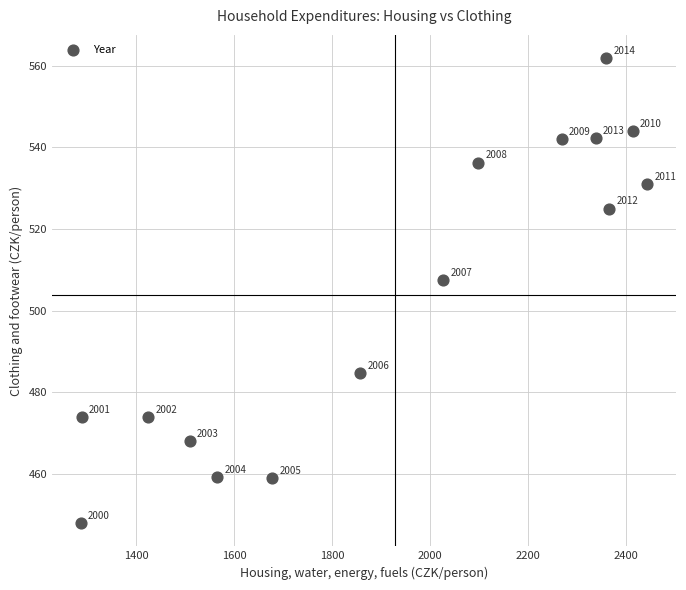

What Y value in the scatter plot is closest to 504?

507.5